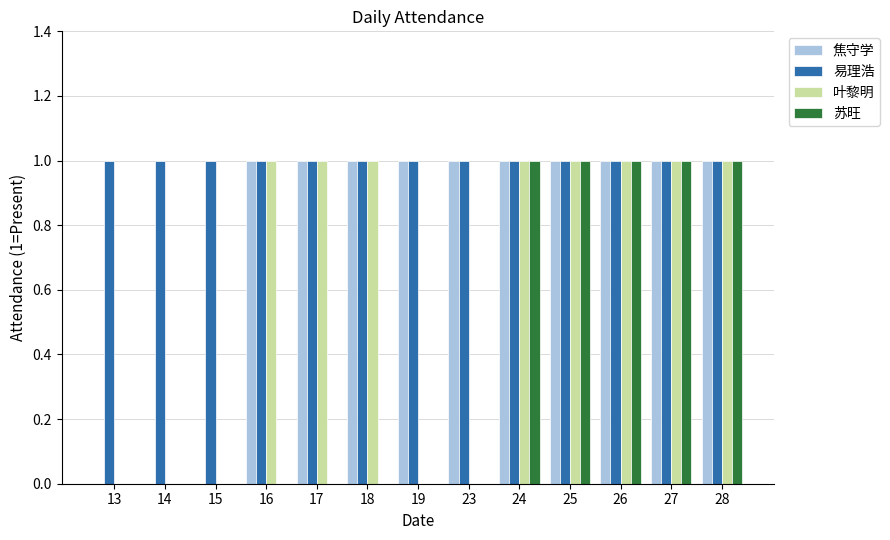

What is the total value across all series at 17?

3